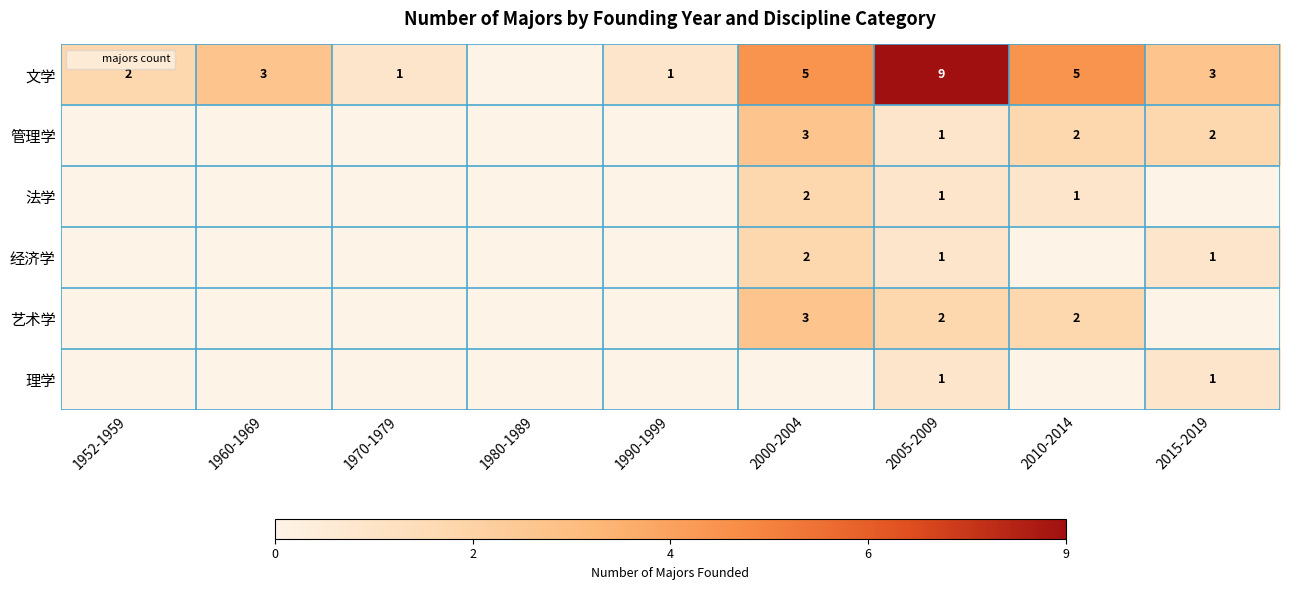

At which label does 管理学 reach its minimum?

1952-1959